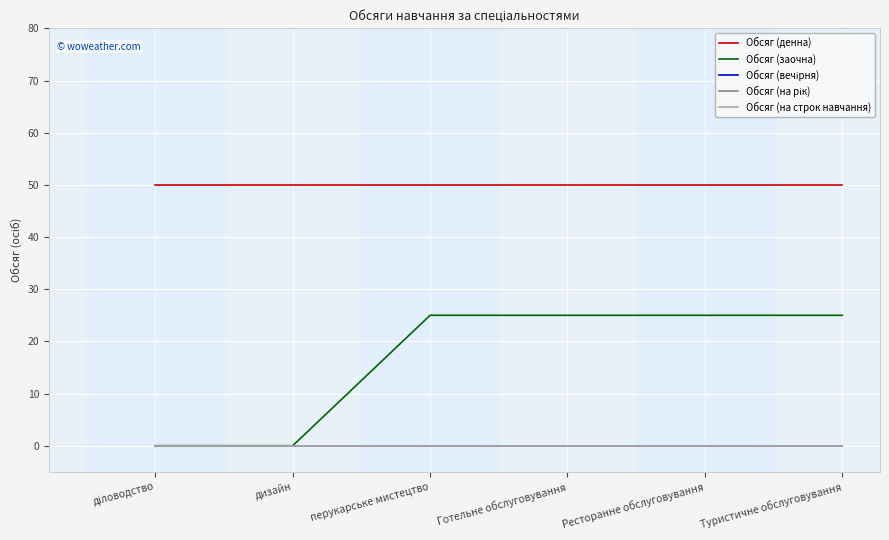

At which label is Обсяг (заочна) closest to 12?

діловодство